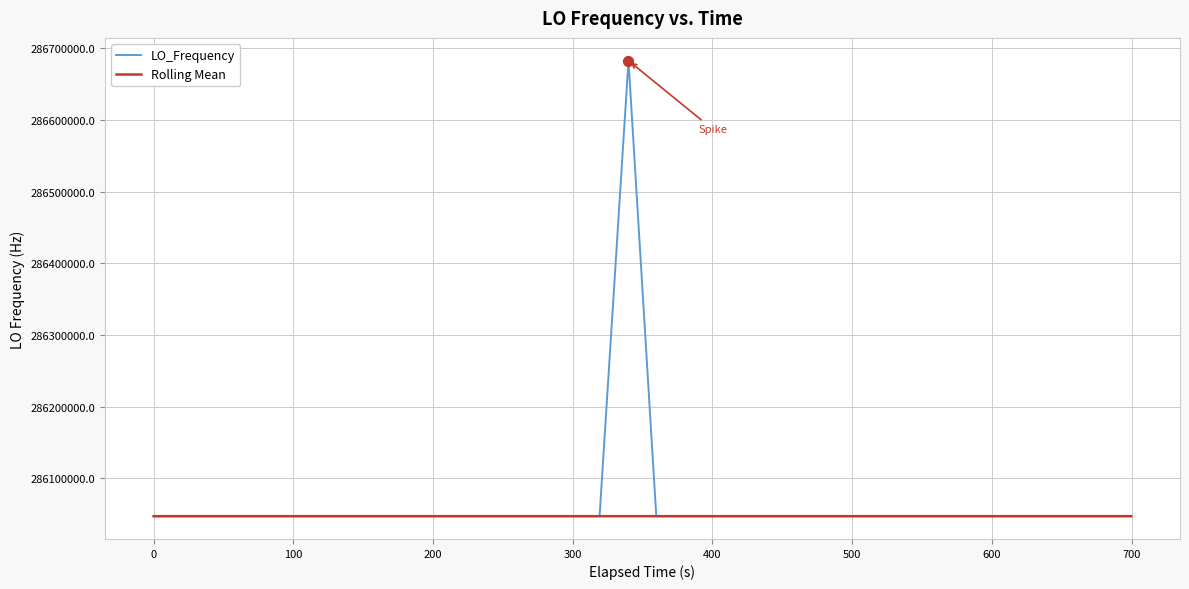

What are all the series names shown in the legend?

LO_Frequency, Rolling Mean